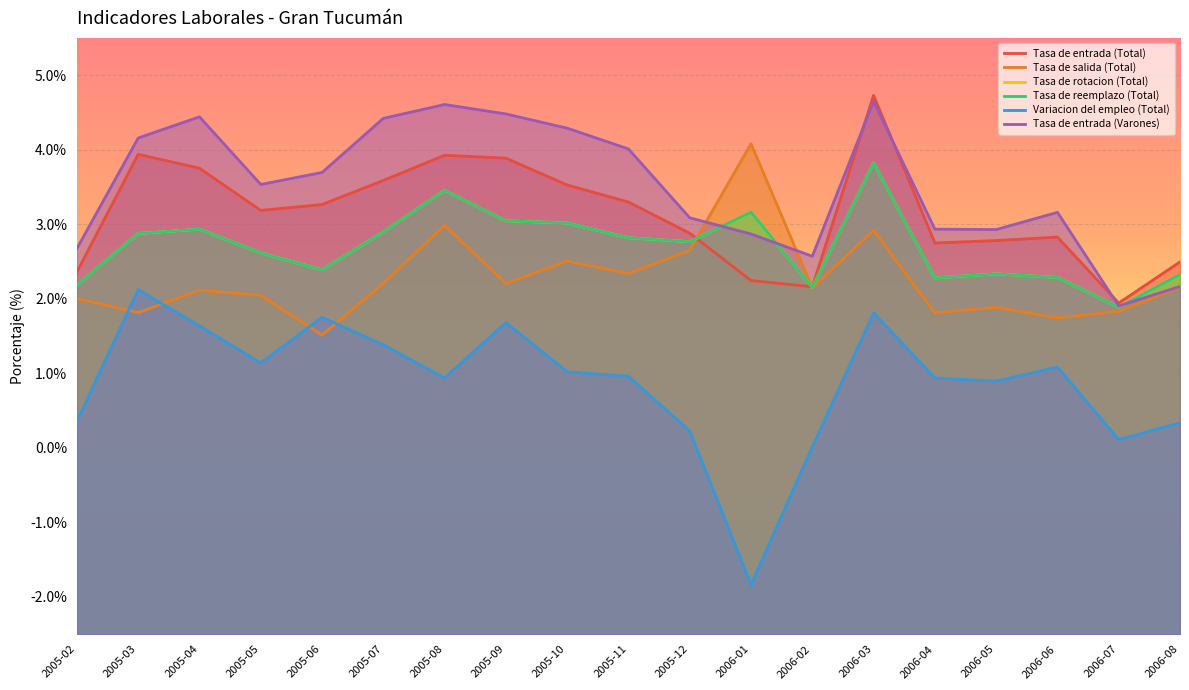

Rank the categories by Variacion del empleo (Total) value from lowest to highest.

2006-01, 2006-02, 2006-07, 2005-12, 2006-08, 2005-02, 2006-05, 2006-04, 2005-08, 2005-11, 2005-10, 2006-06, 2005-05, 2005-07, 2005-04, 2005-09, 2005-06, 2006-03, 2005-03